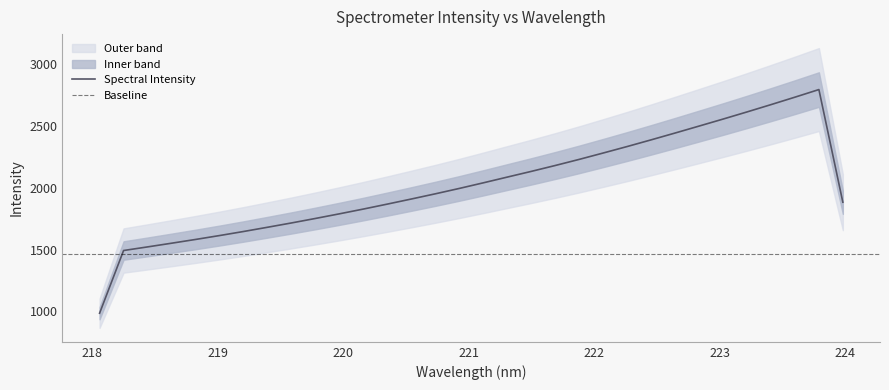

The chart shows a value of 1715.0 at 219.589. True or false?

True